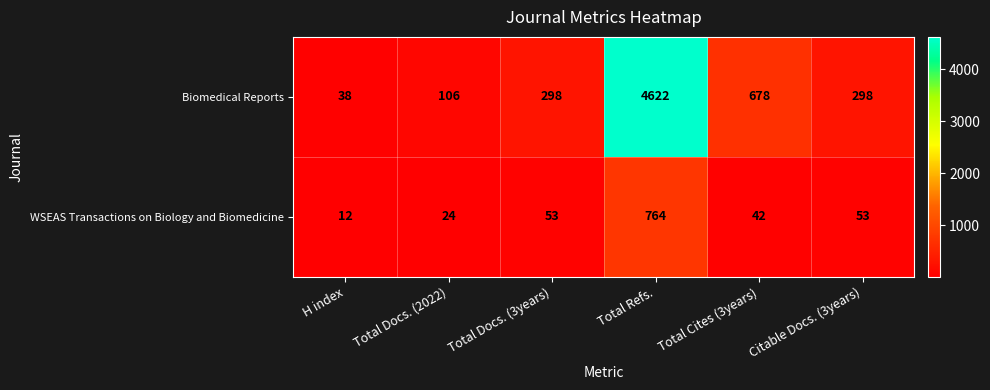

What is the sum of the WSEAS Transactions on Biology and Biomedicine values at Citable Docs. (3years) and Total Refs.?

817